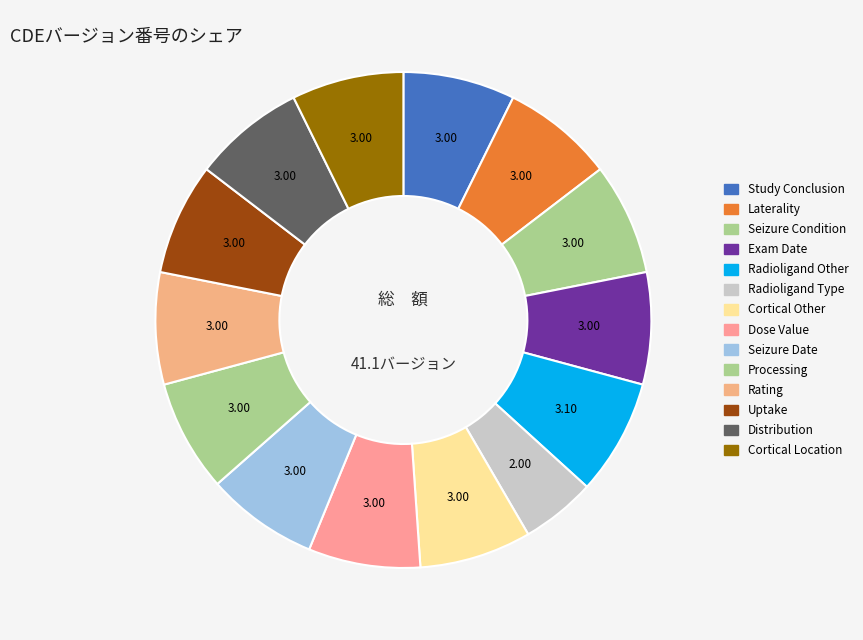

To the nearest percent, what is the difference between the largest and smallest slice percentages?

3%